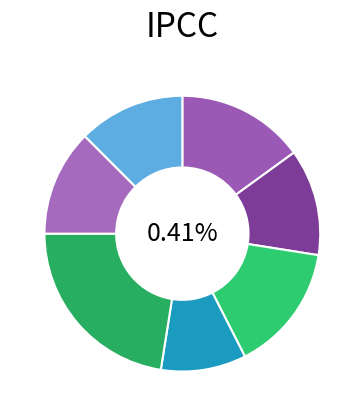

Does any single category account for the majority?

No